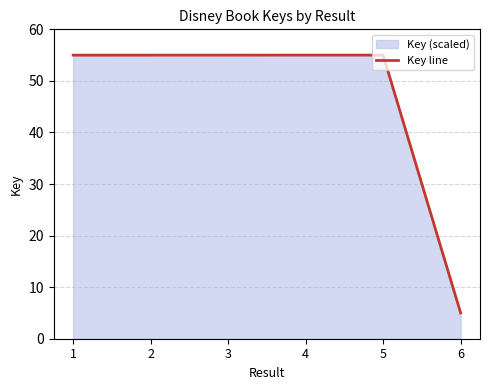

Which has a higher value, 1 or 4?

4